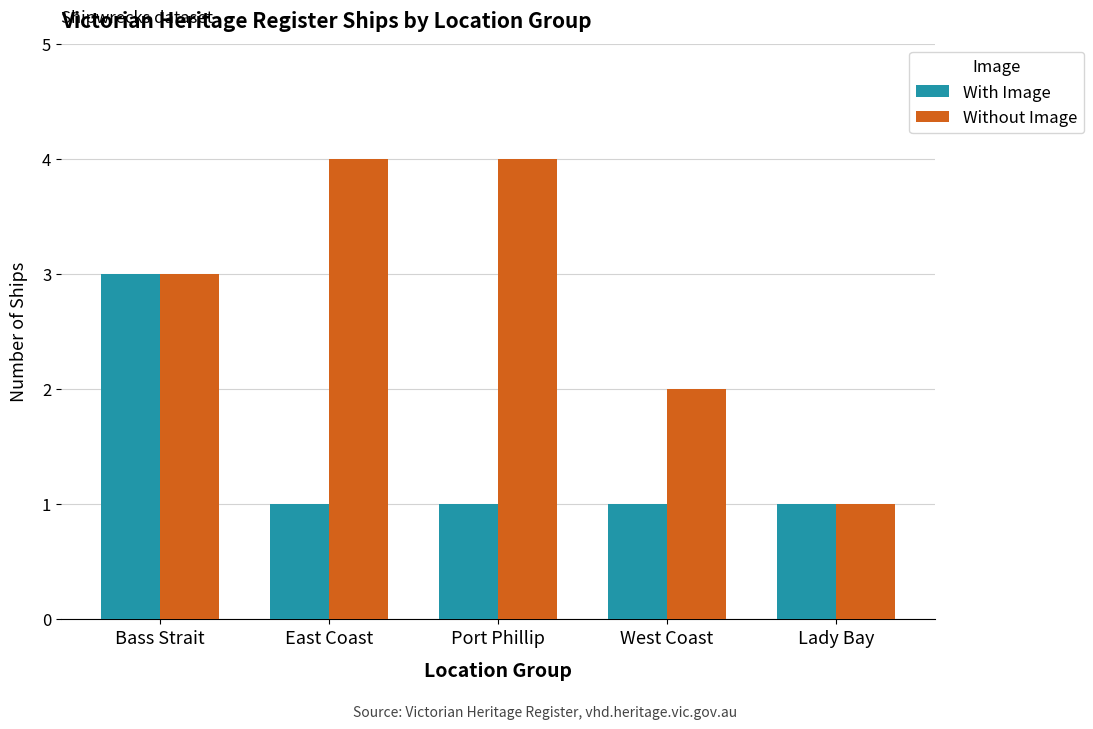

Reading left to right, transcribe all the data shown in this chart.

With Image: 3	1	1	1	1
Without Image: 3	4	4	2	1